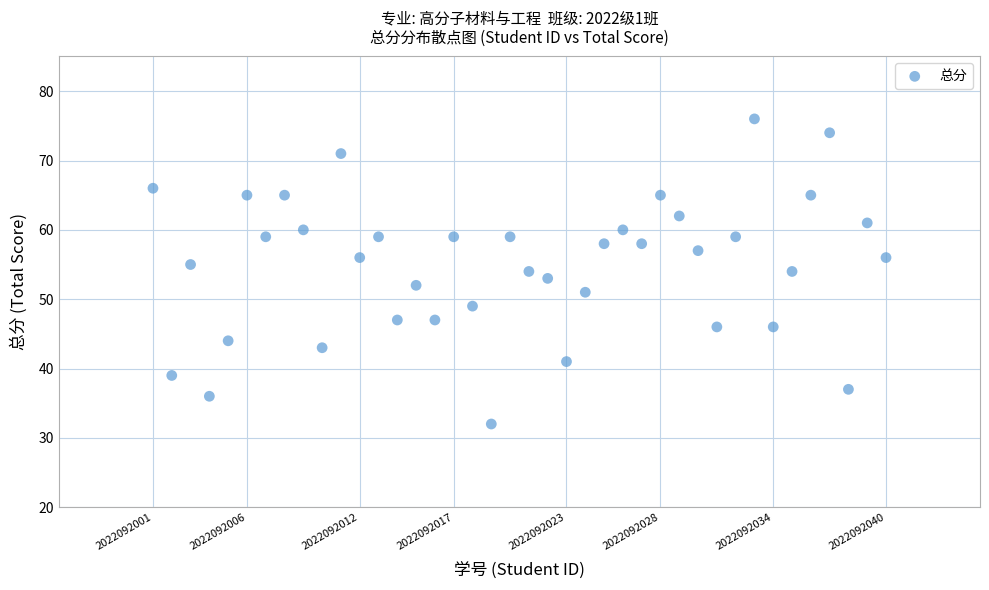

What is the range of Y values (max minus min)?

44